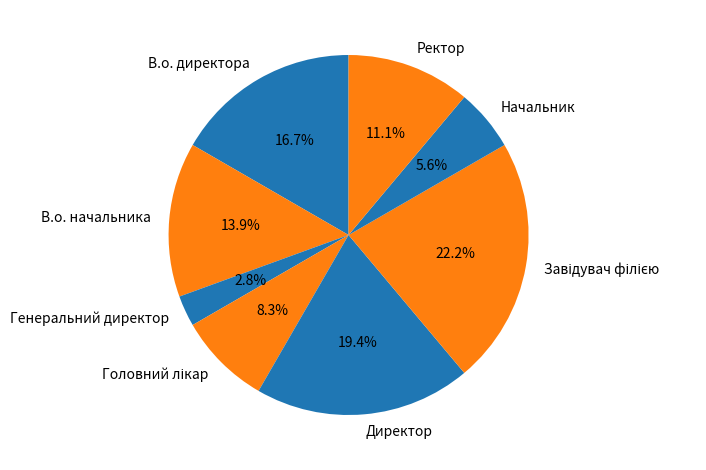

The В.о. директора slice represents 23% of the pie. True or false?

False